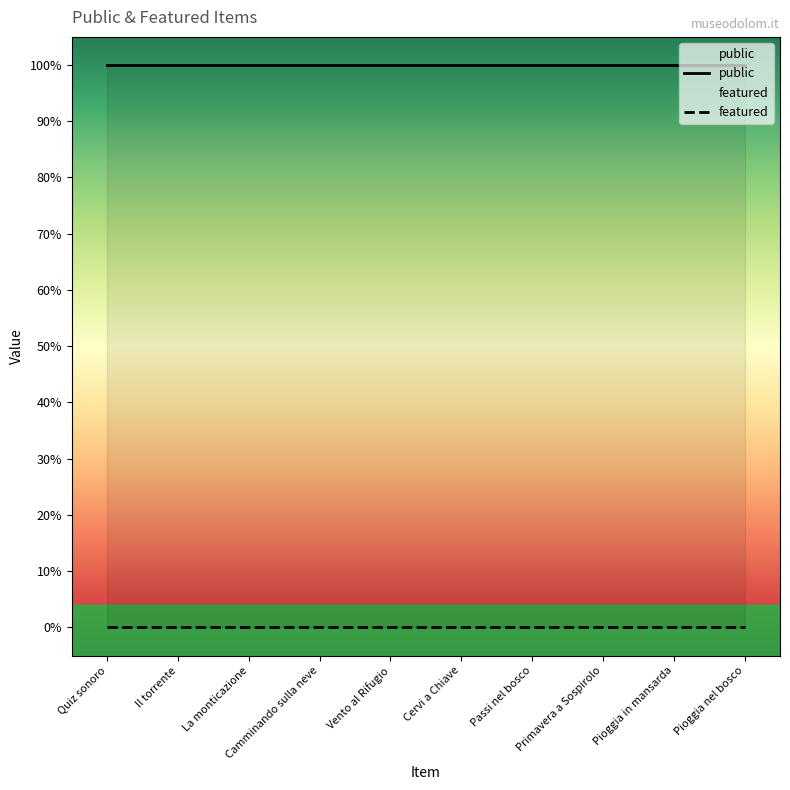

How many data points does each series have?

10